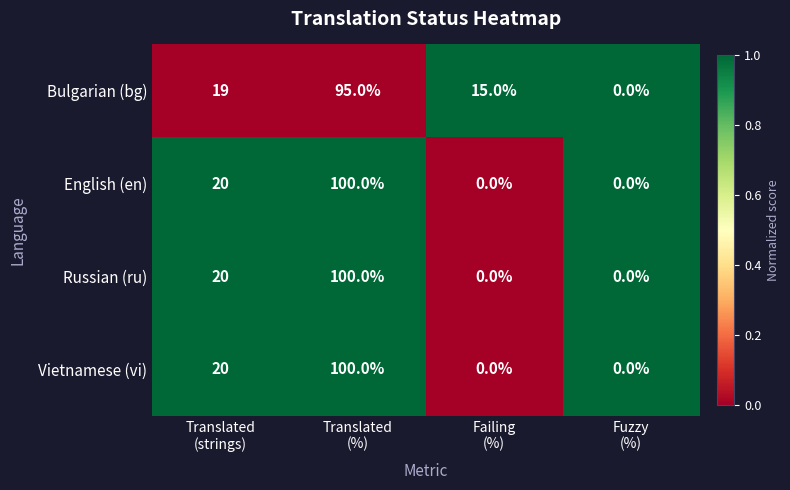

What is the highest value of the Russian (ru) series?

100